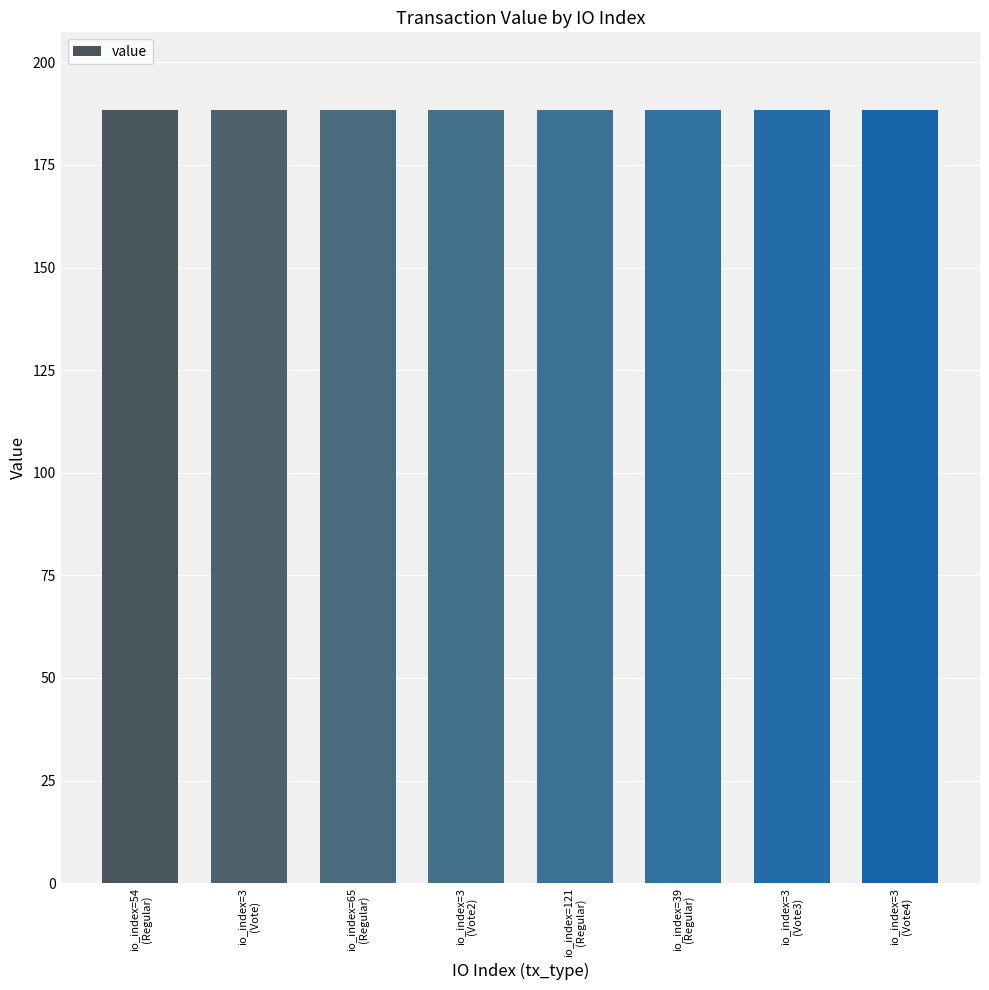

What is the label of the 8th bar from the left?

io_index=3
(Vote4)